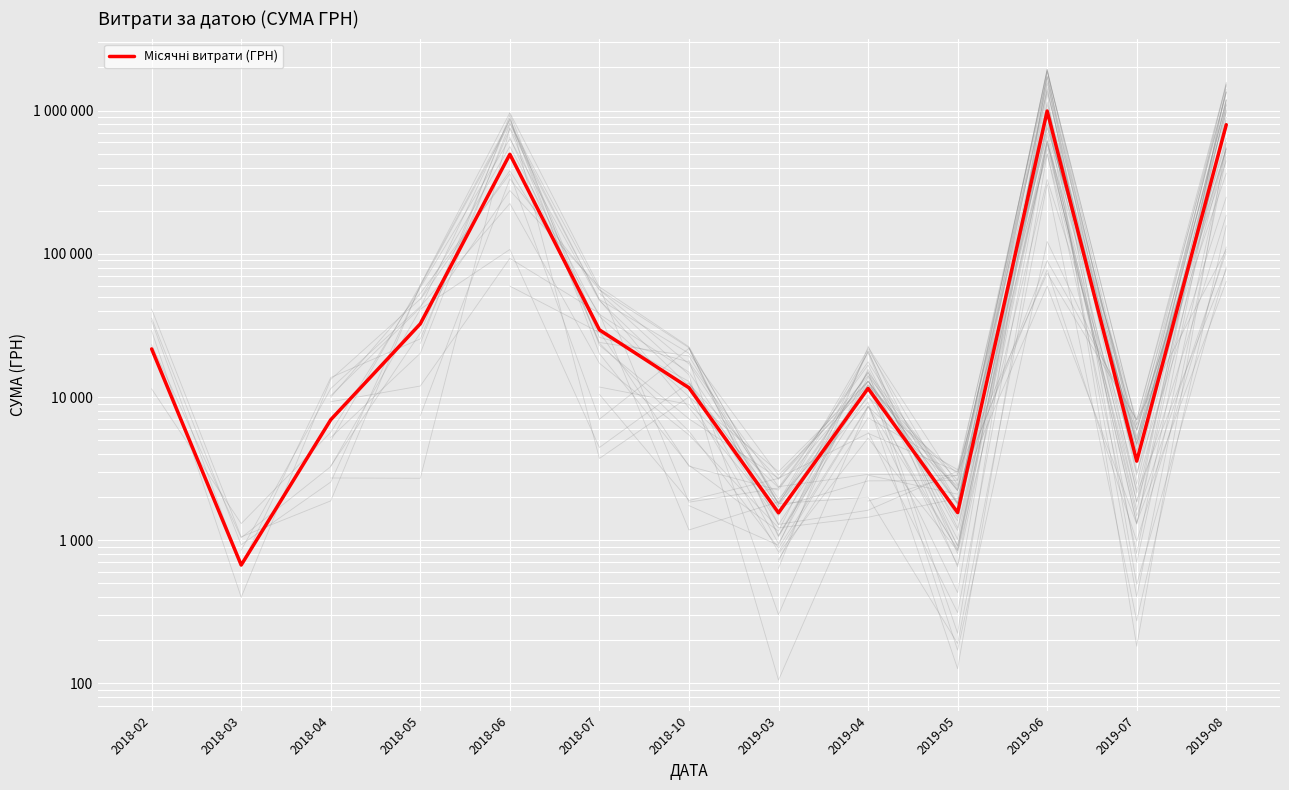

How many interior local peaks (higher than both neighbors) does the data have?

3